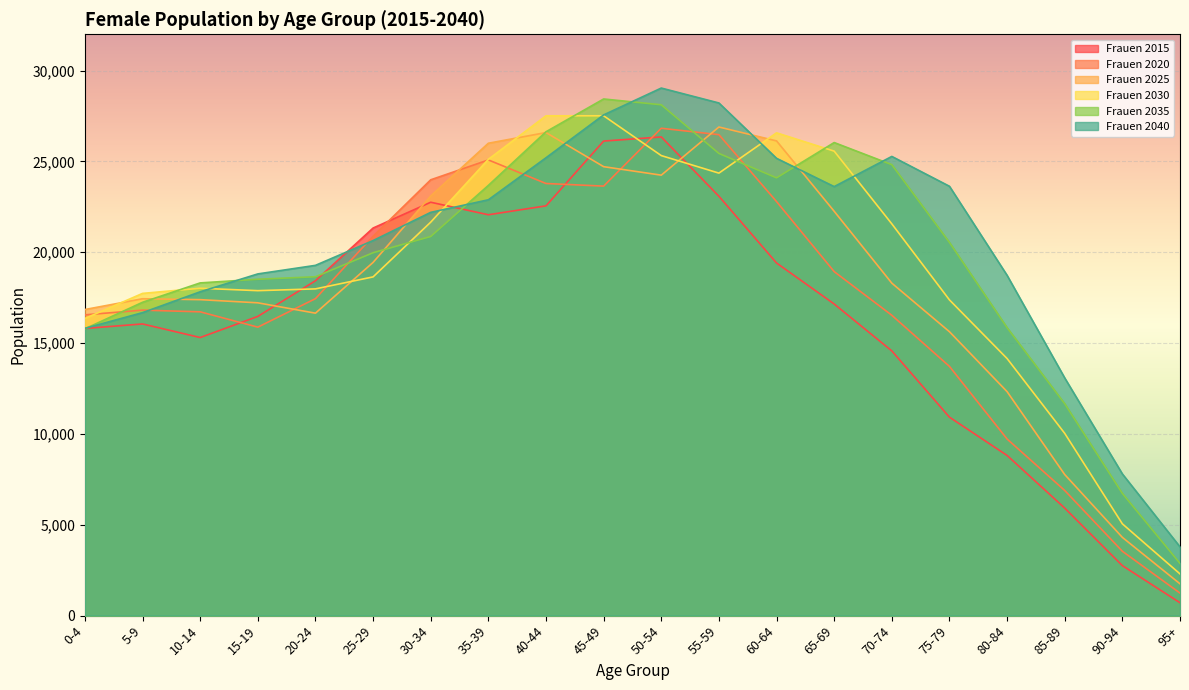

In Frauen 2020, how many points are lower than both neighbors (excluding endpoints)?

2